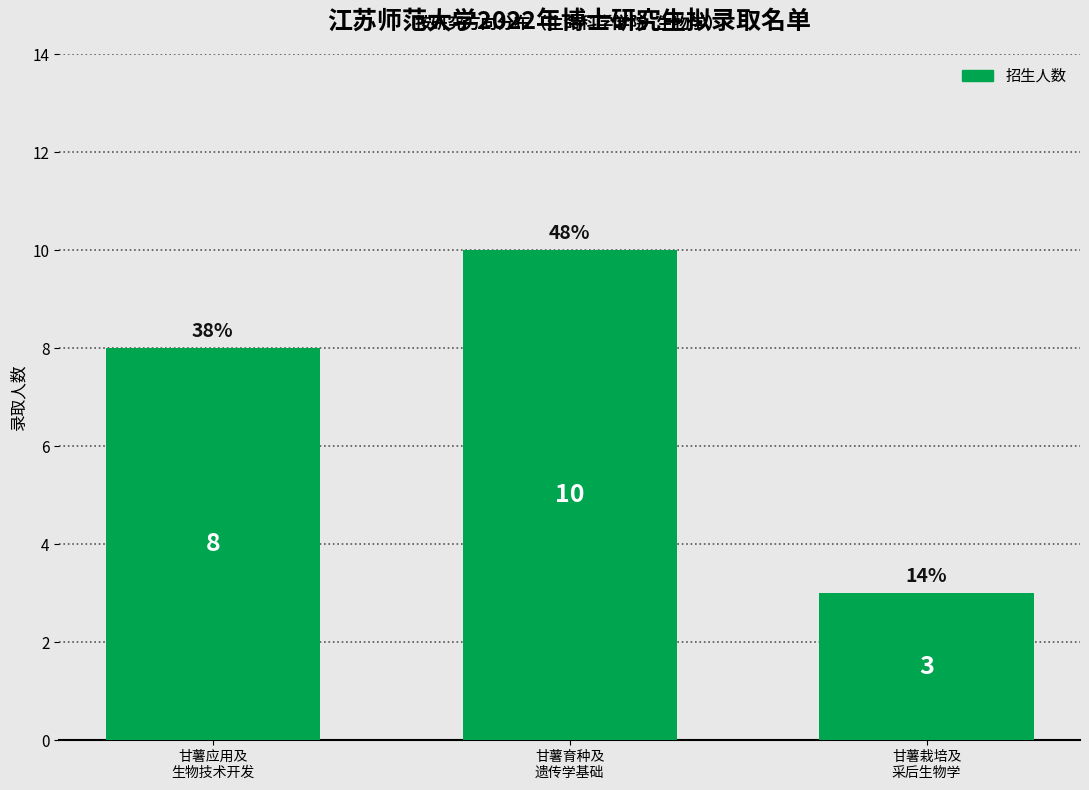

Reading right to left, list all the values displayed in this chart.

3	10	8